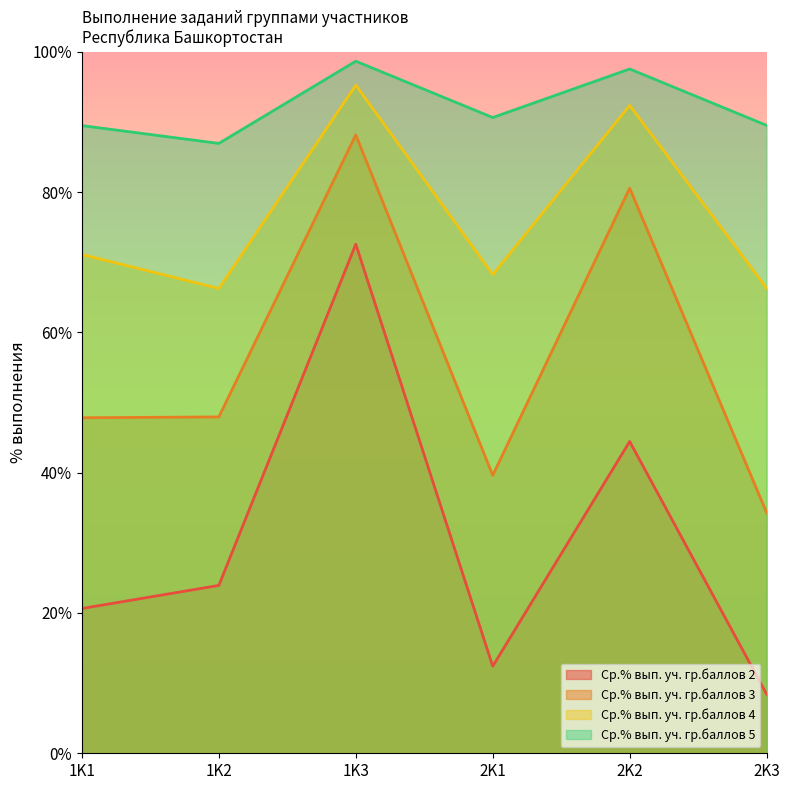

At which category does Ср.% вып. уч. гр.баллов 5 reach its first local peak?

1K3